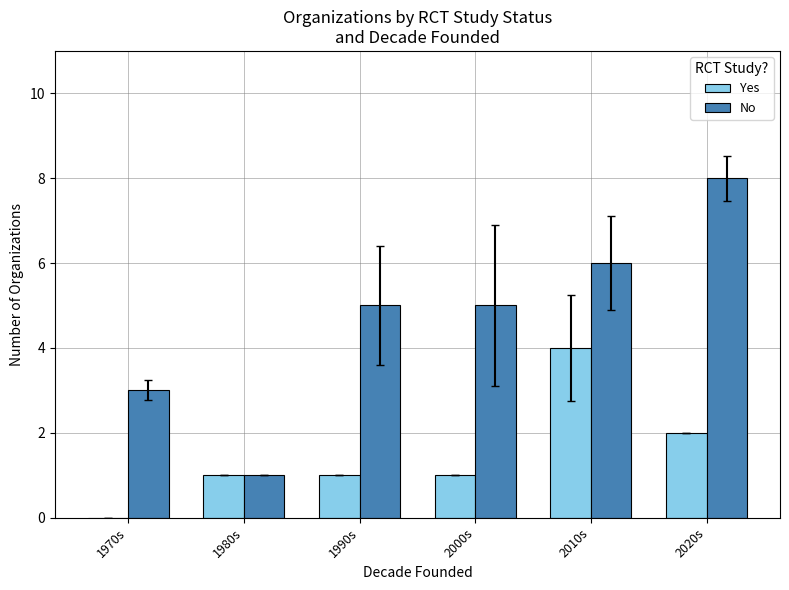

Count the number of data series in this chart.

2